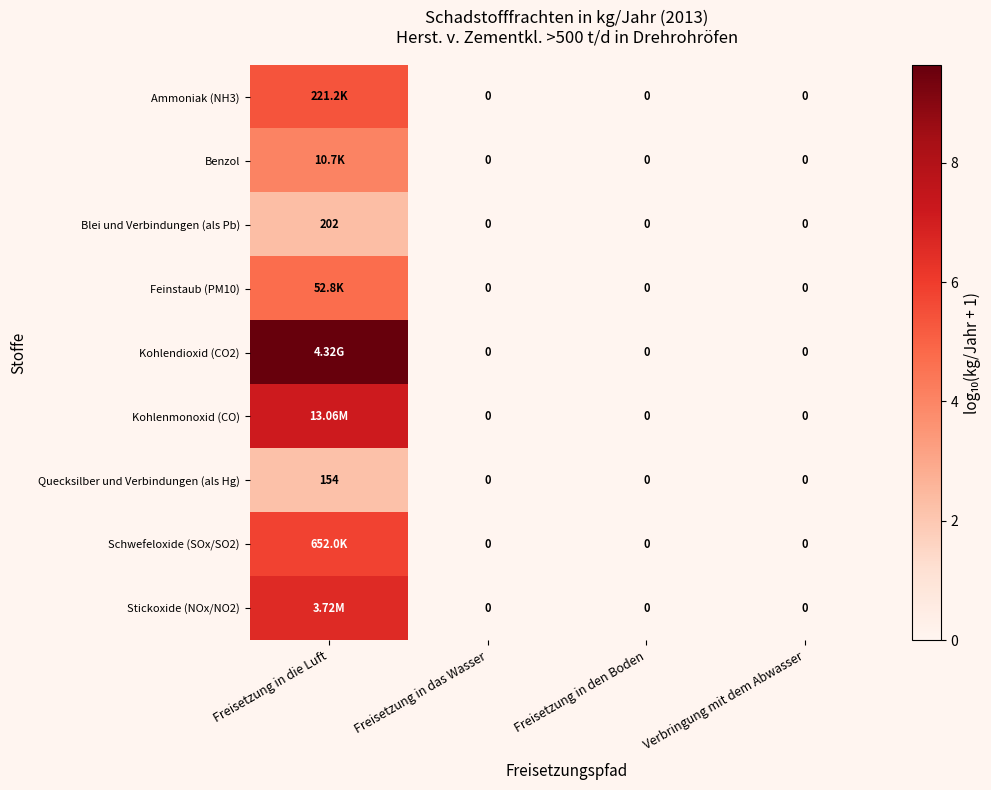

Which series changed the most between Freisetzung in die Luft and Freisetzung in den Boden?

Kohlendioxid (CO2)